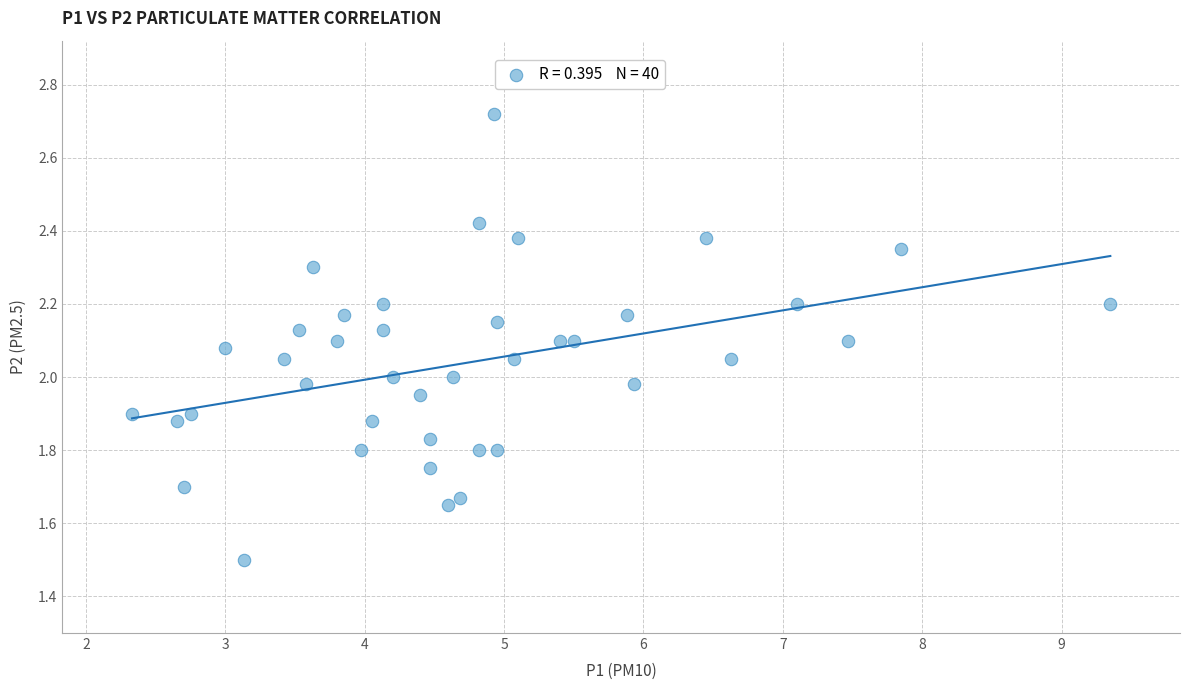

What is the range of Y values (max minus min)?

1.2